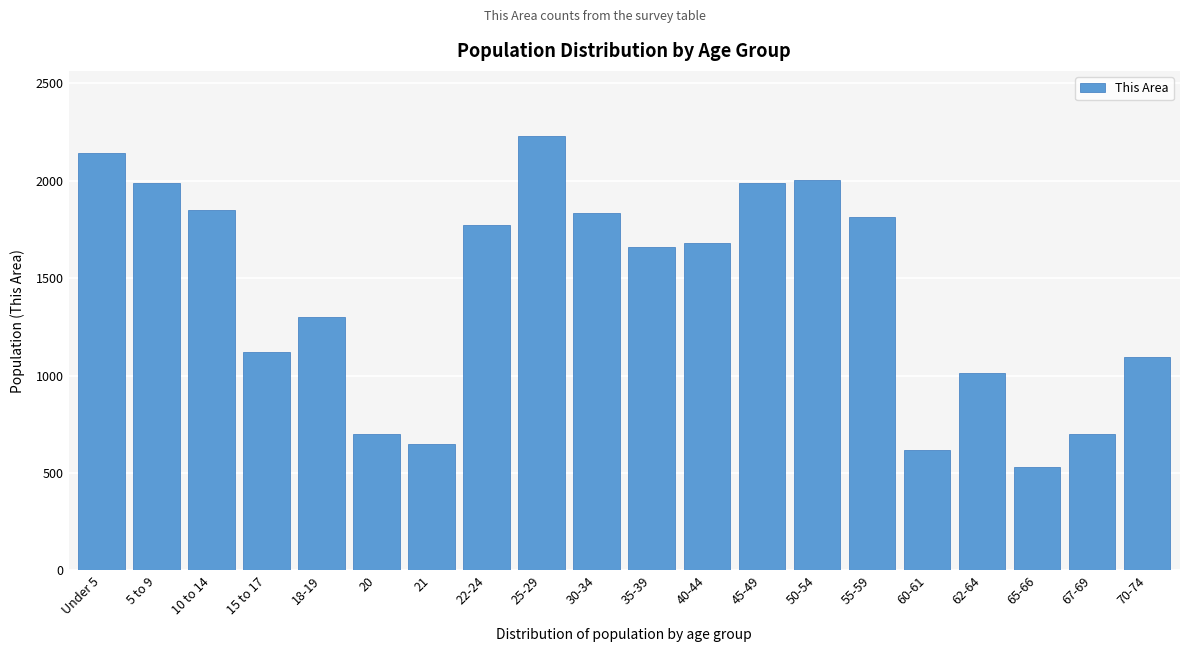

What is the sum of the values at 10 to 14 and 21?

2498